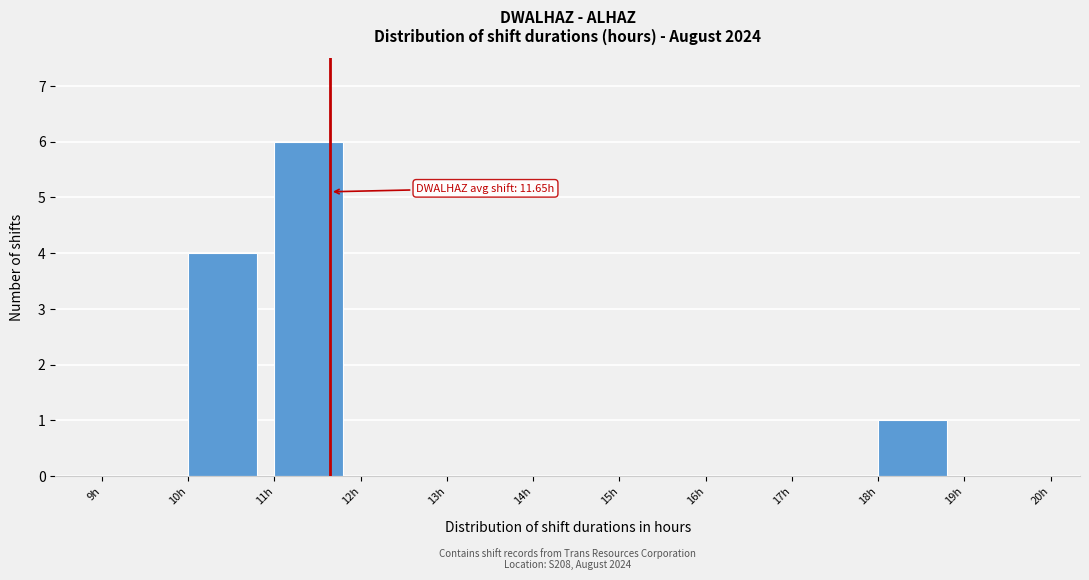

Over which range of the x-axis is the bar tallest?

11 to 12